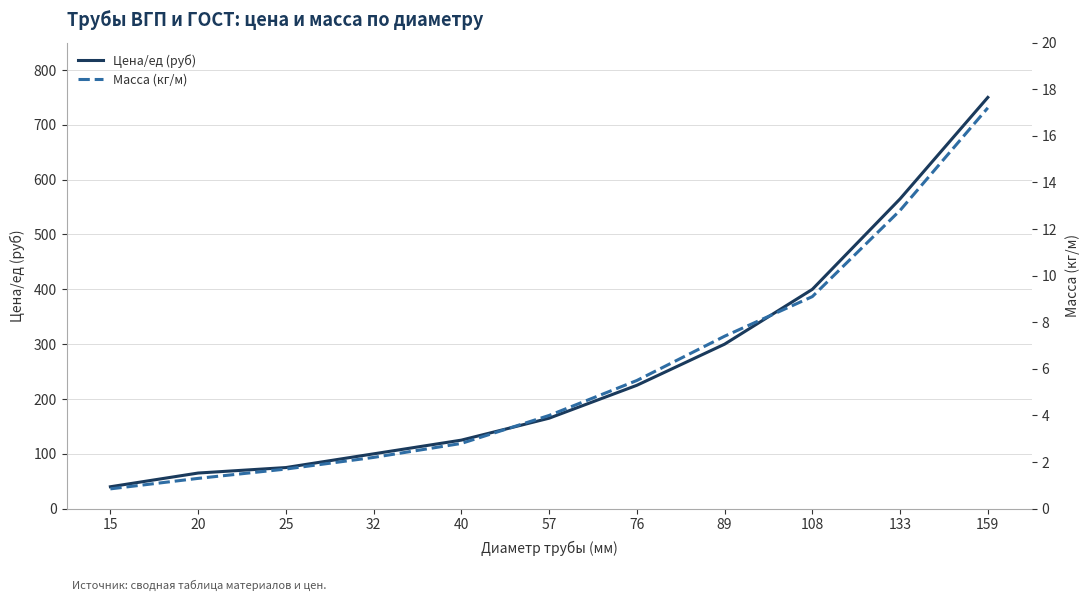

What are all the series names shown in the legend?

Цена/ед (руб), Масса (кг/м)